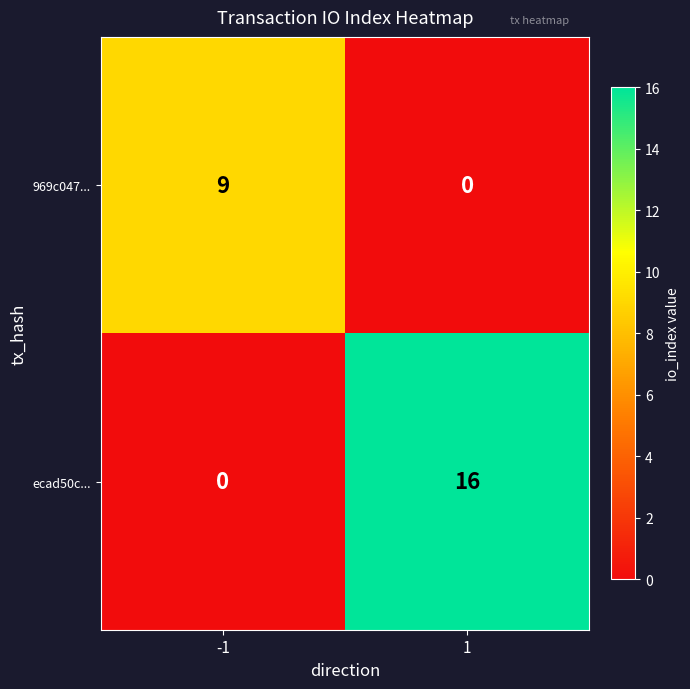

At how many categories does at least one series exceed 5?

2